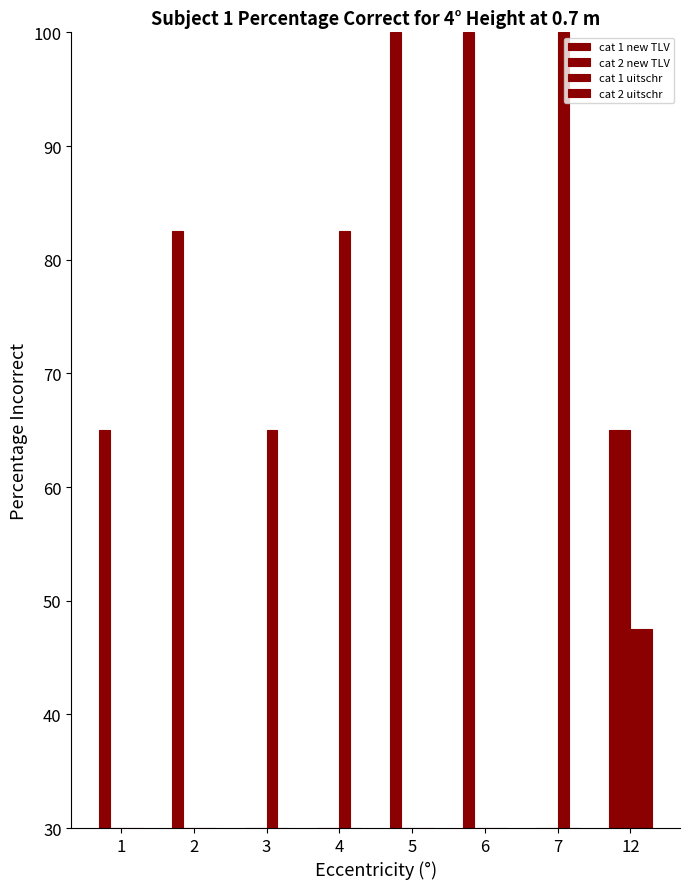

Reading right to left, list all the values displayed in this chart.

cat 1 new TLV: 12=65.0	7=30.0	6=100.0	5=100.0	4=30.0	3=30.0	2=82.5	1=65.0
cat 2 new TLV: 12=65.0	7=30.0	6=30.0	5=30.0	4=30.0	3=30.0	2=30.0	1=30.0
cat 1 uitschr: 12=47.5	7=100.0	6=30.0	5=30.0	4=82.5	3=65.0	2=30.0	1=30.0
cat 2 uitschr: 12=47.5	7=30.0	6=30.0	5=30.0	4=30.0	3=30.0	2=30.0	1=30.0